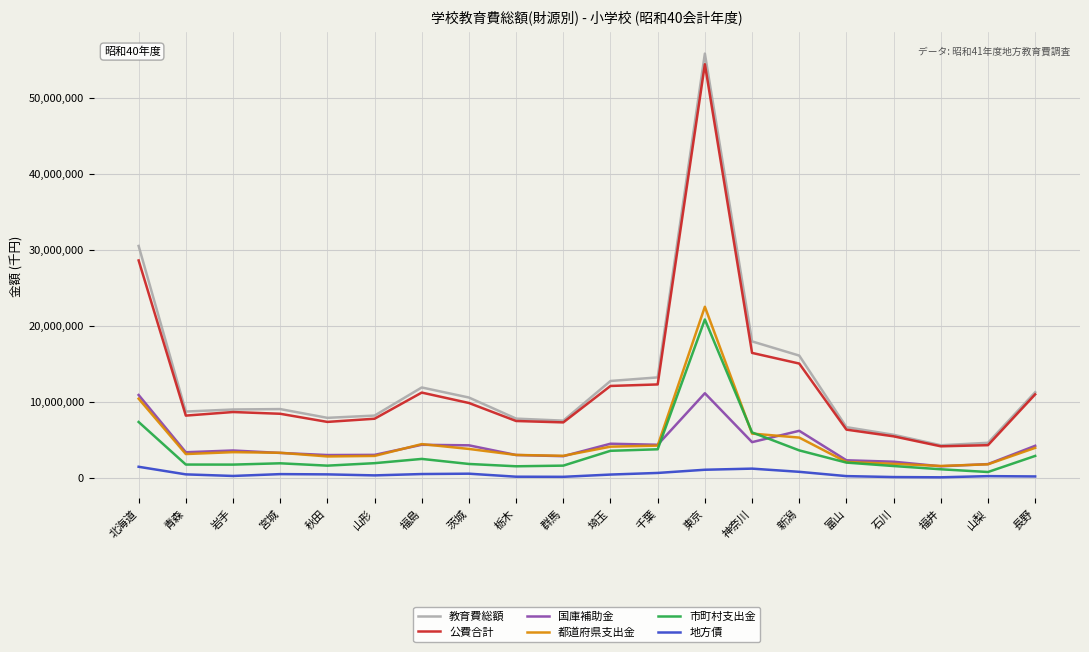

Does the chart display data point markers on the line(s)?

No